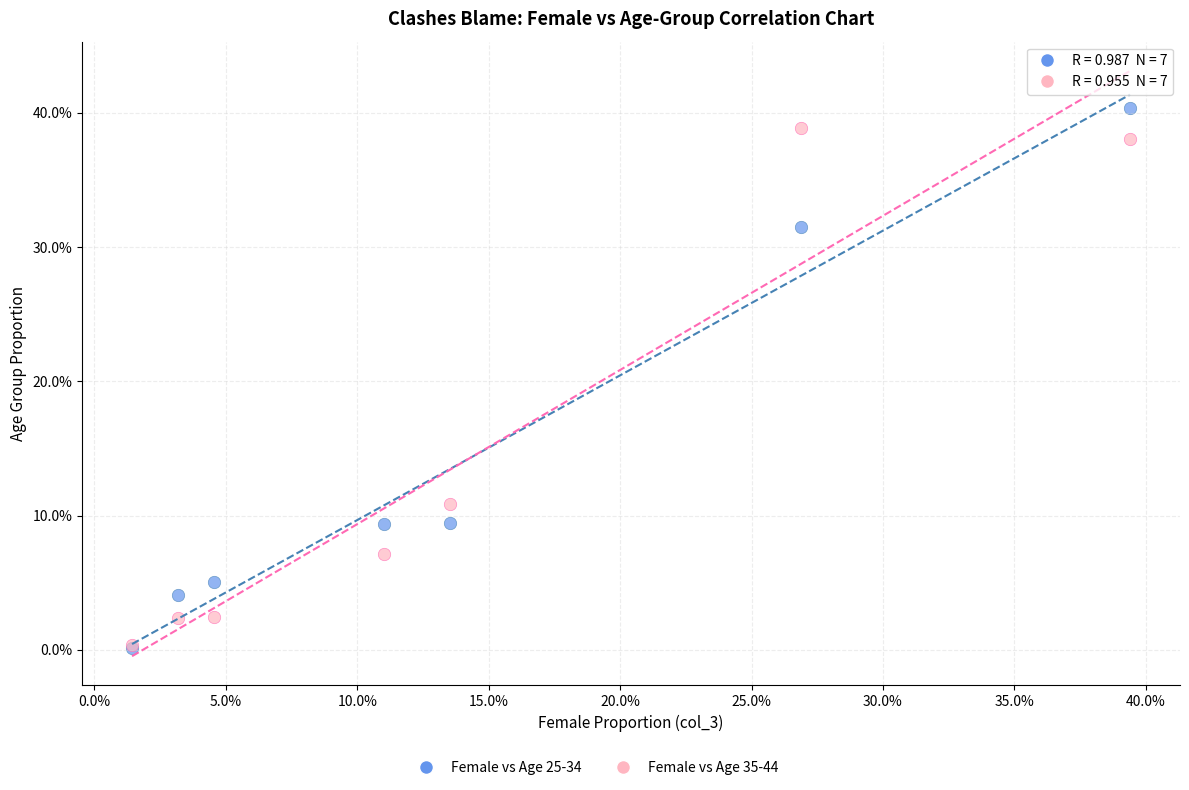

Which series has the largest Y range (max minus min)?

Female vs Age 25-34